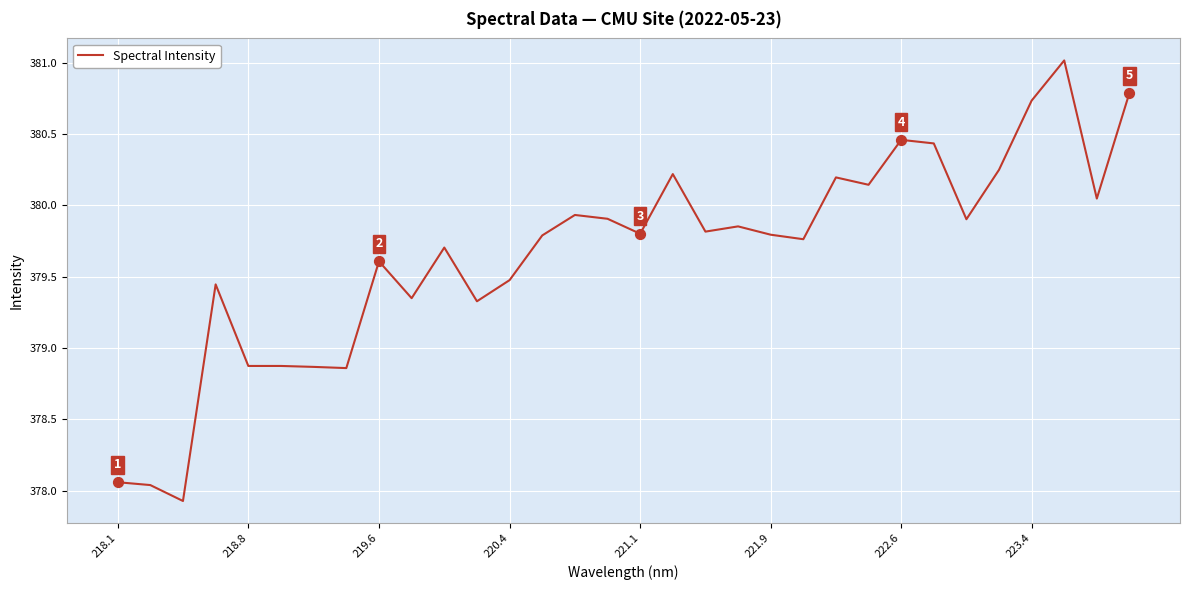

What is the difference between the maximum and minimum values?

3.1